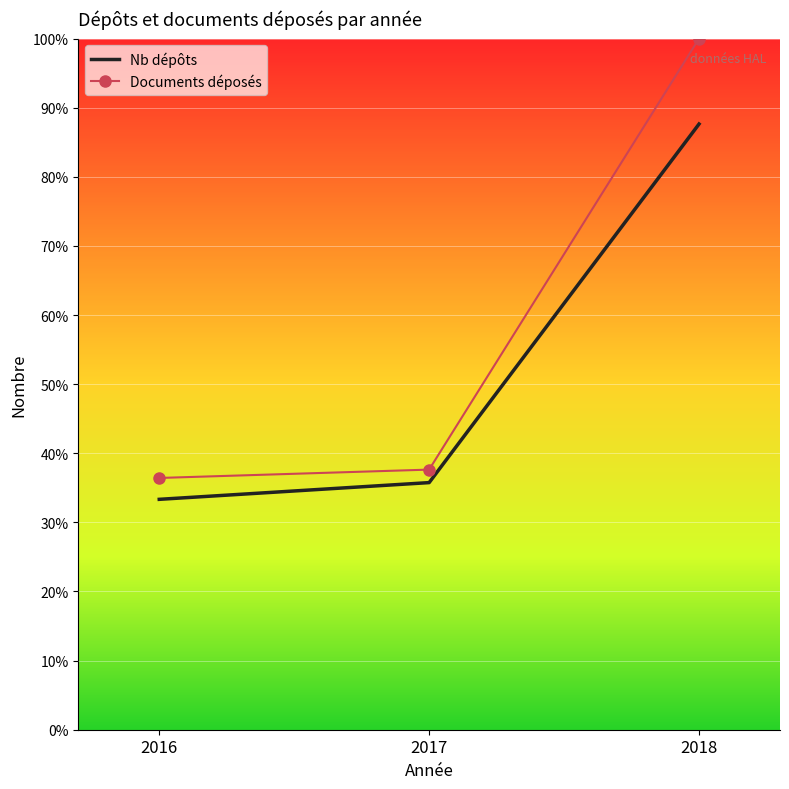

How many values in the Documents déposés series exceed 37?

2